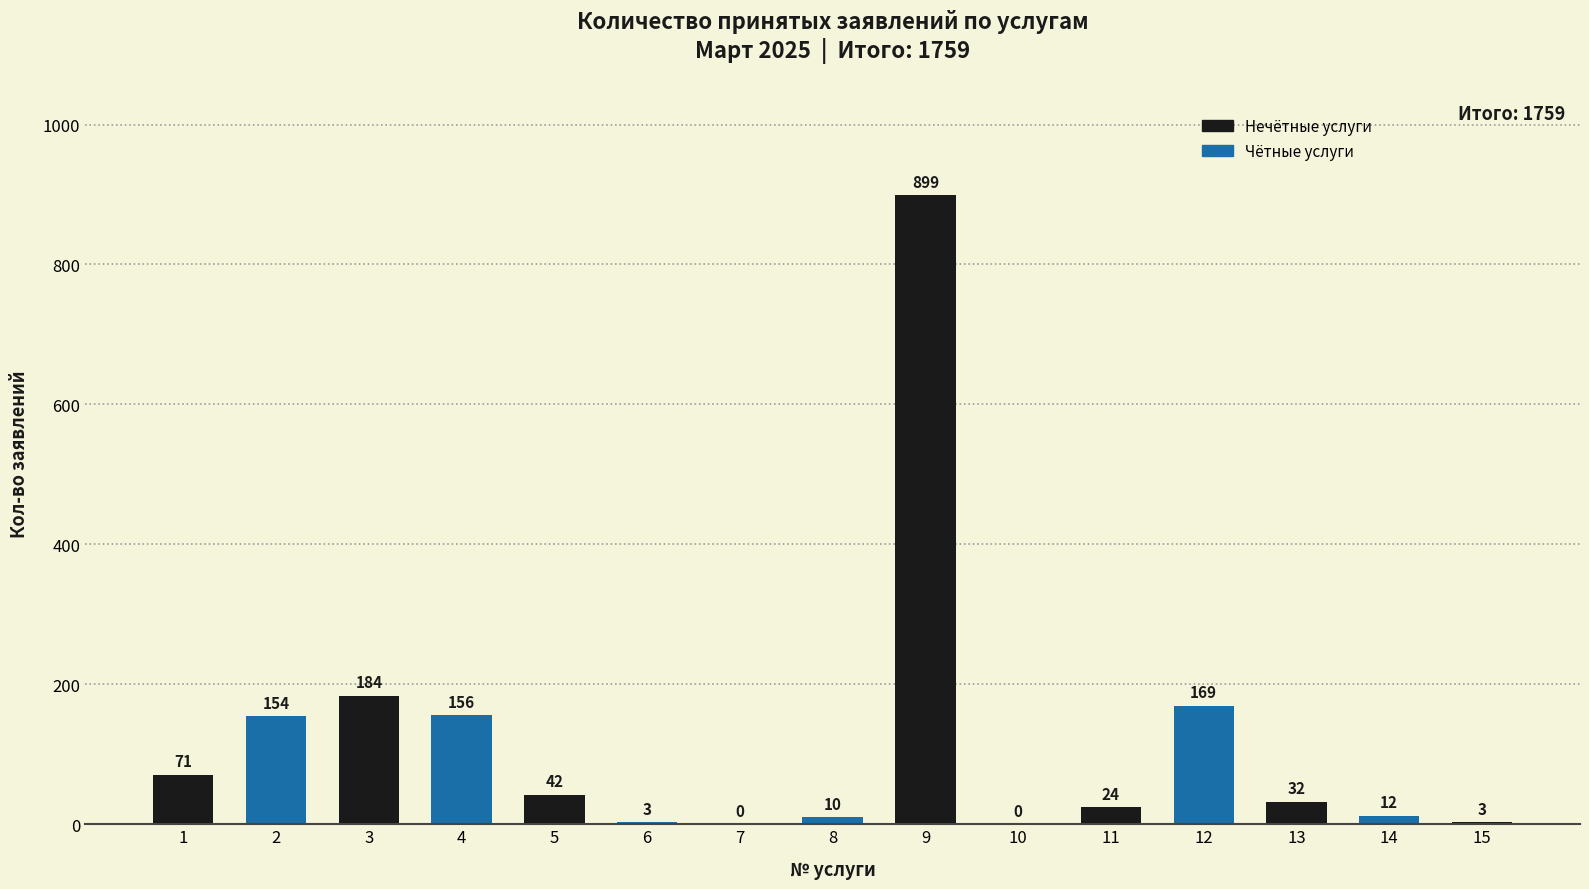

What is the average value?

117